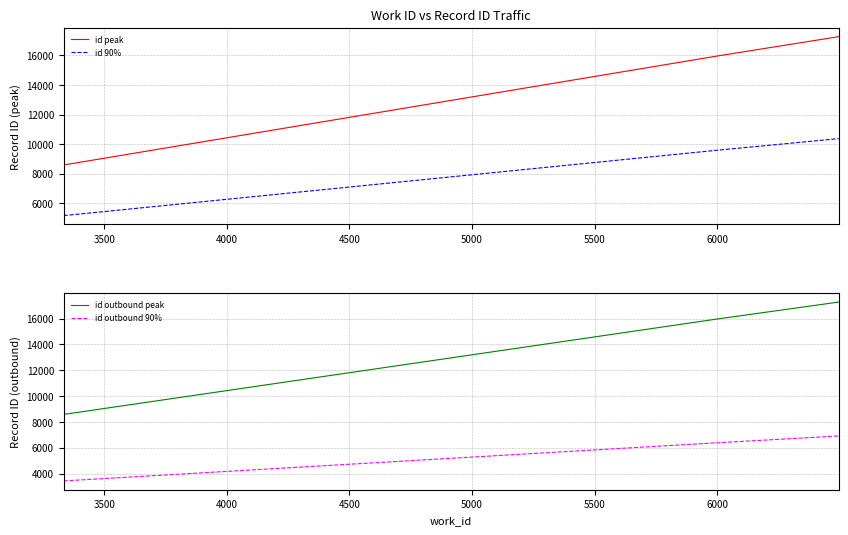

What is the difference between the maximum and minimum values in the id peak series?

8670.0